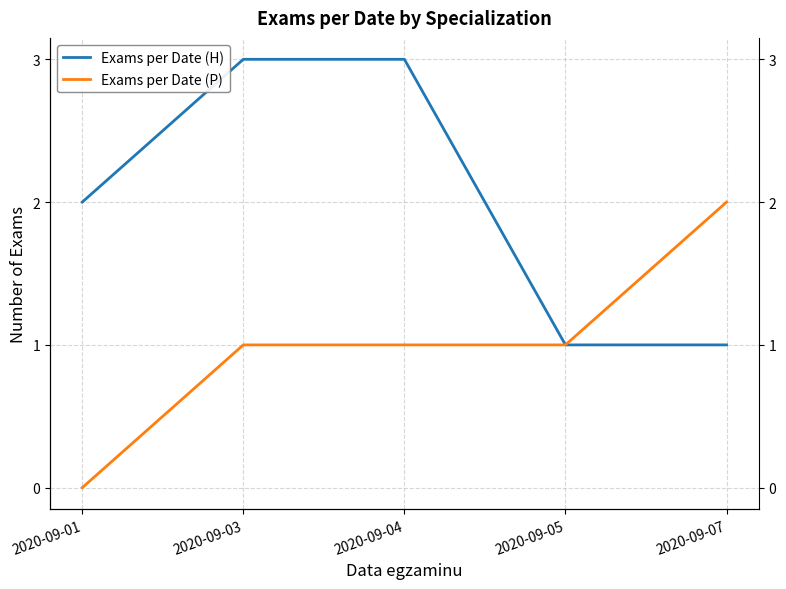

What value does the Exams per Date (H) series have at 2020-09-05?

1